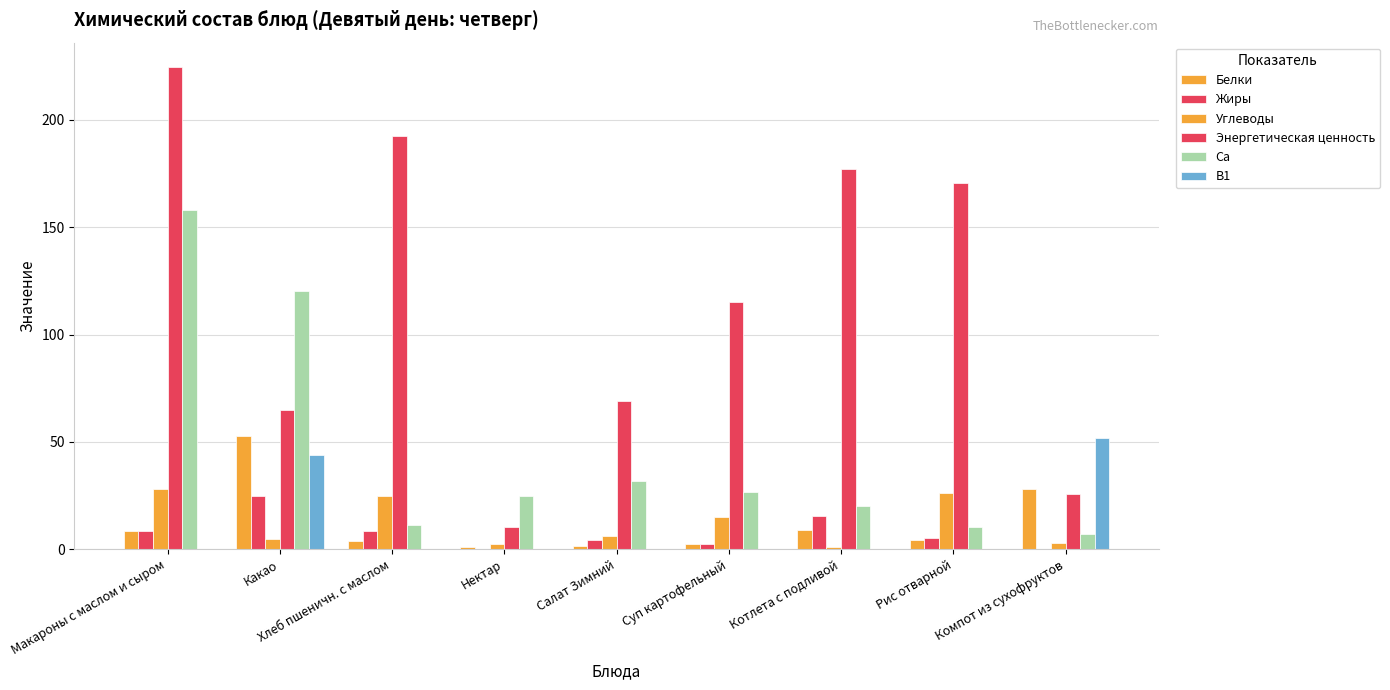

True or false: Белки has a value of 17.7 at Какао.

False